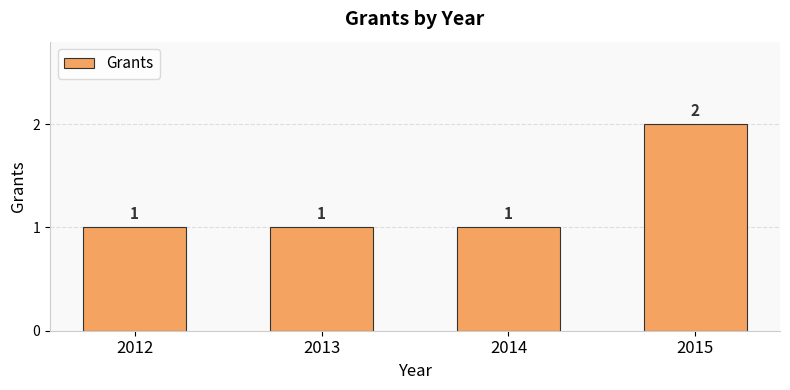

What is the sum of all values?

5